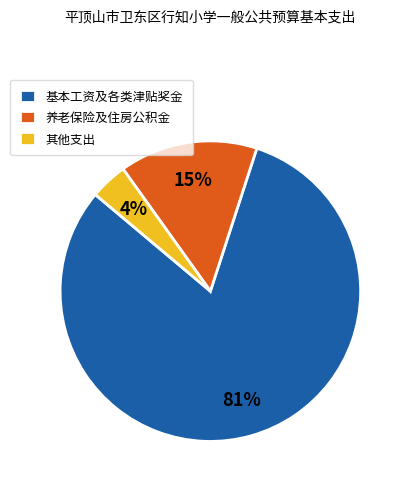

Between 养老保险及住房公积金 and 基本工资及各类津贴奖金, which is larger?

基本工资及各类津贴奖金